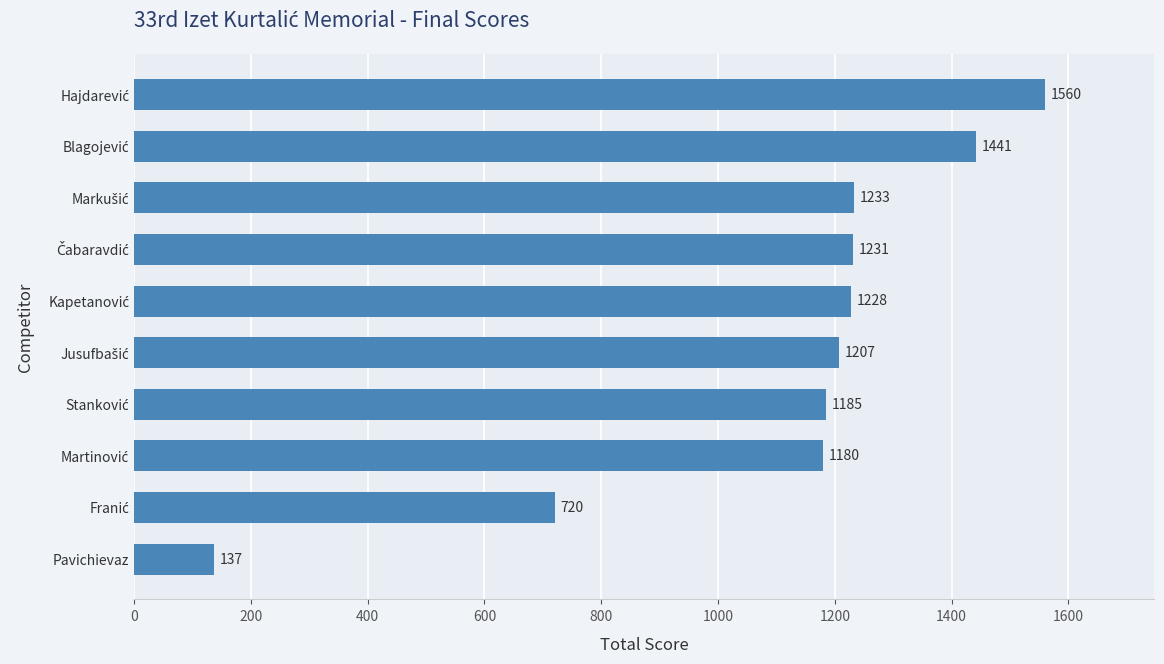

Reading bottom to top, extract all data points from this chart.

137	720	1180	1185	1207	1228	1231	1233	1441	1560